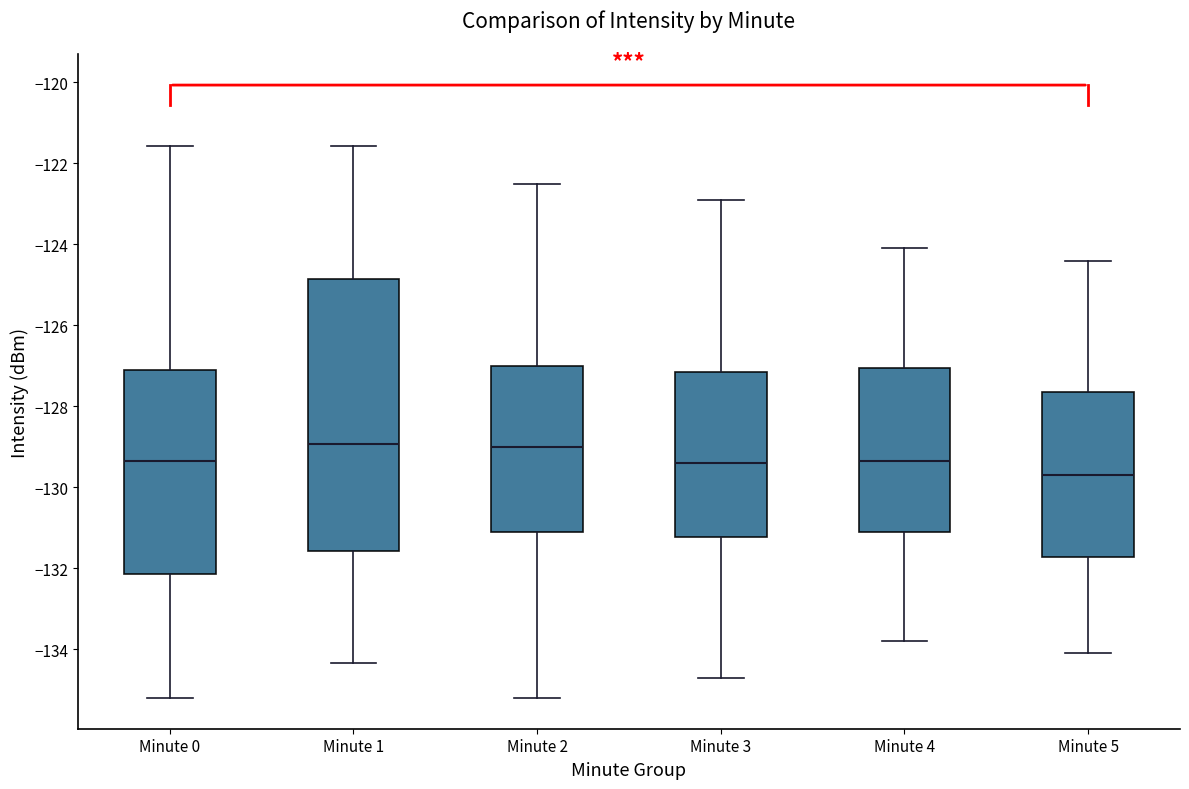

Where is the lower edge of the box for Minute 3 on the y-axis? The values are not printed on the chart, so give them approximately, as read against the axis.

-131.2